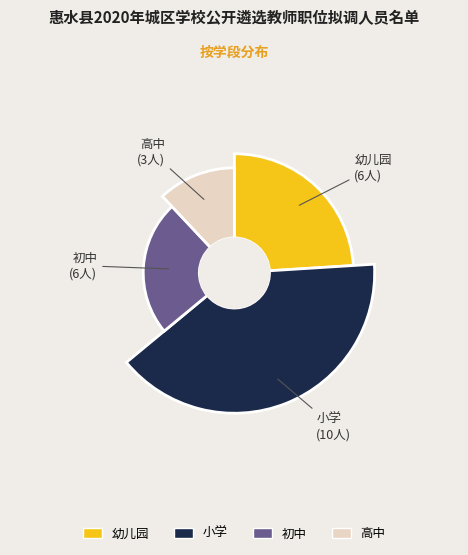

The 幼儿园 slice represents 32% of the pie. True or false?

False